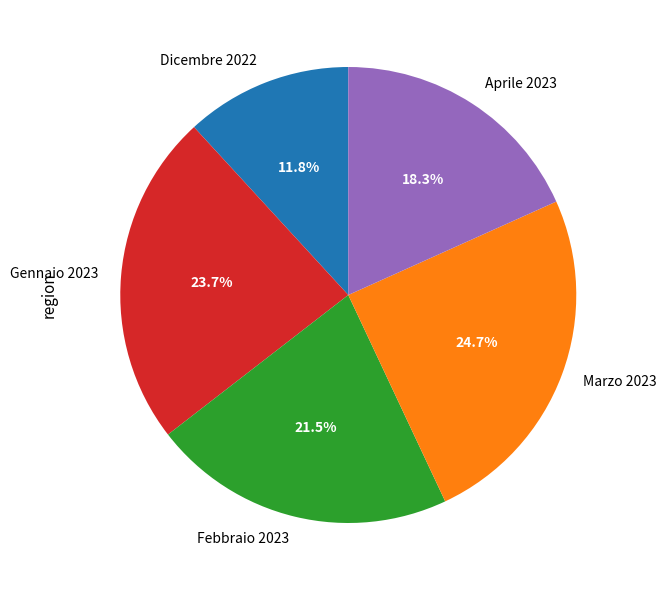

What percentage do Febbraio 2023 and Dicembre 2022 together represent?

33.3%